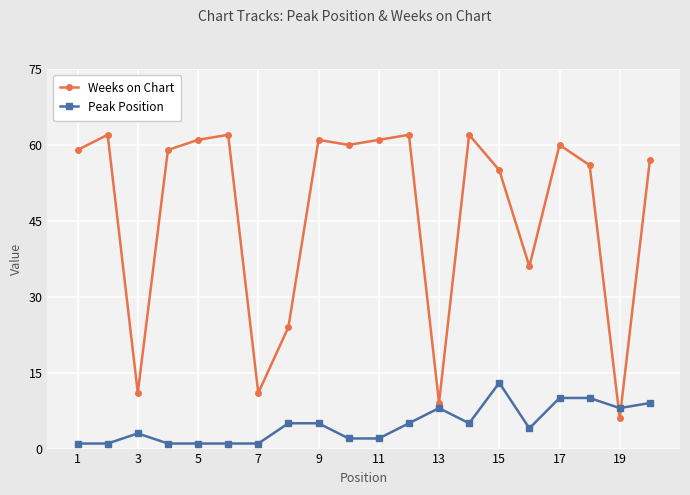

What is the maximum value for Peak Position?

13